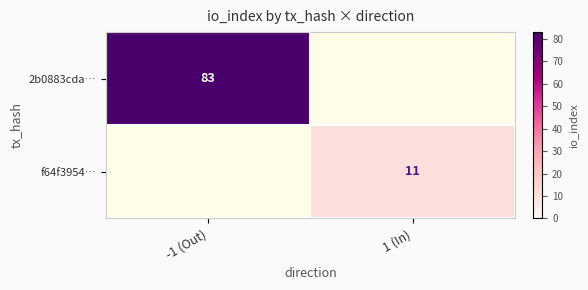

Is it true that 2b0883cda… equals 47.9 at -1 (Out)?

False